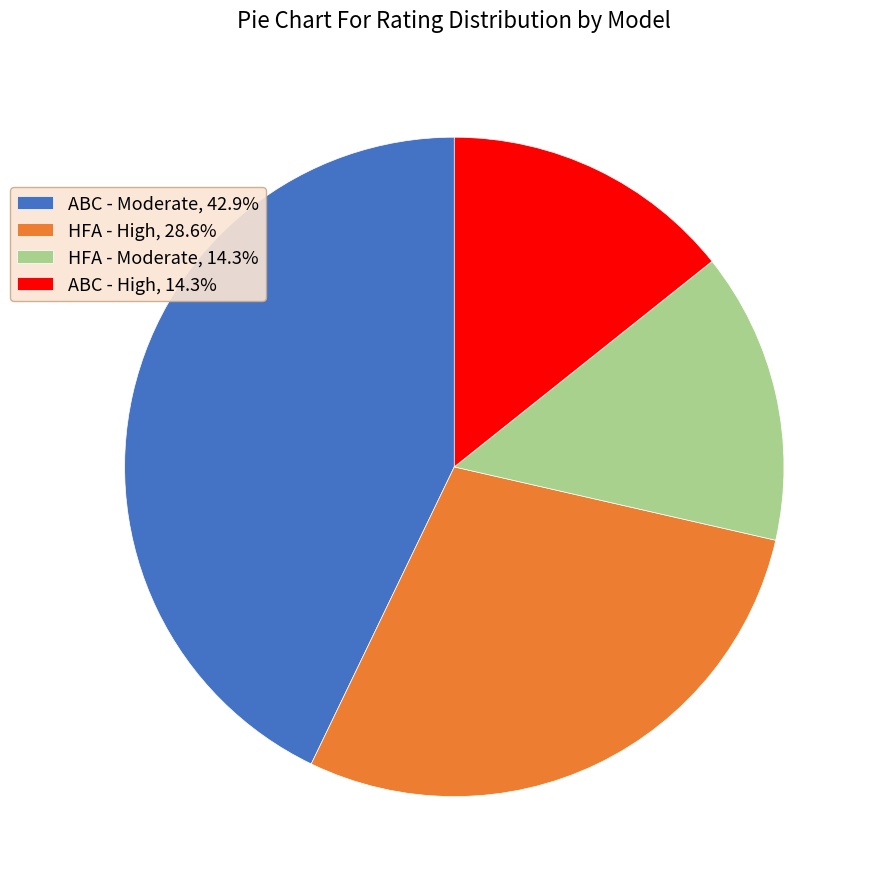

Approximately how many times larger is the value at ABC - High, 14.3% compared to HFA - High, 28.6%?

0.5